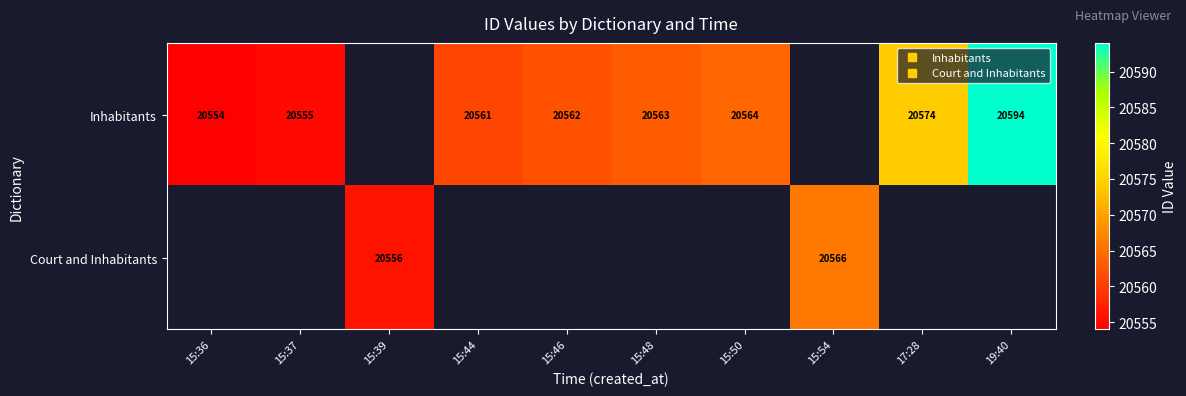

What is the approximate value of Court and Inhabitants at 15:54?

20566.0